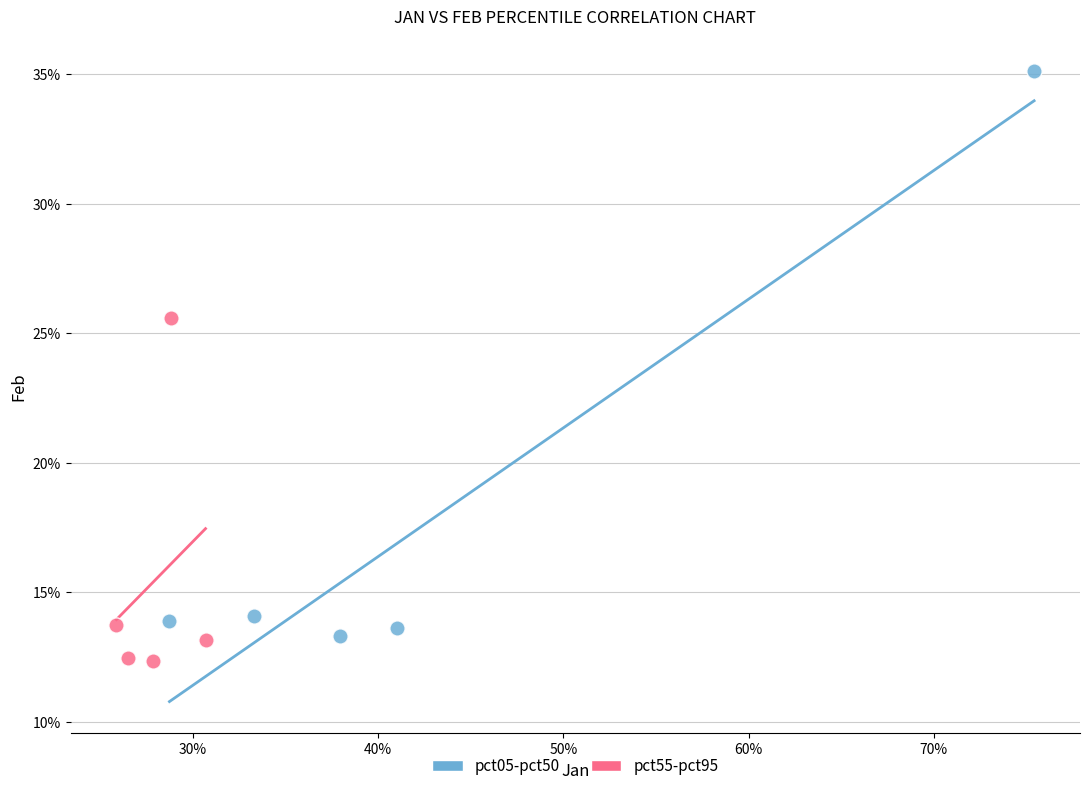

What are all the series names shown in the legend?

pct05-pct50, pct55-pct95